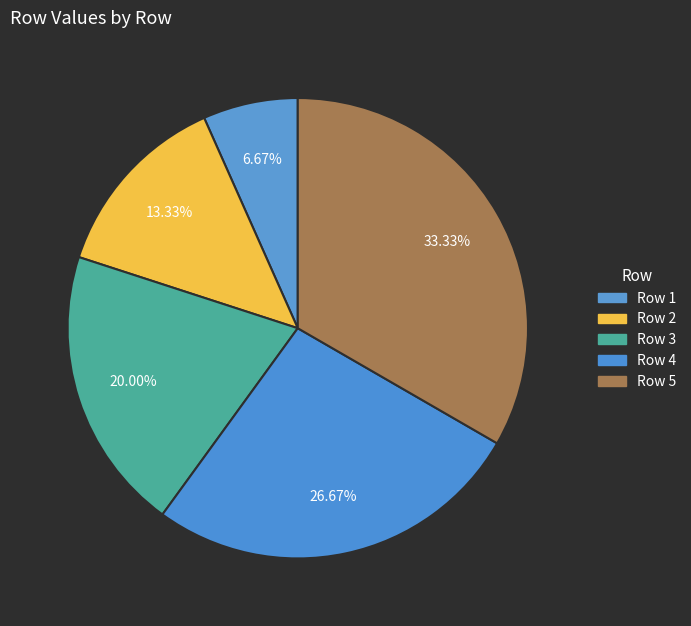

How many segments does this pie chart have?

5